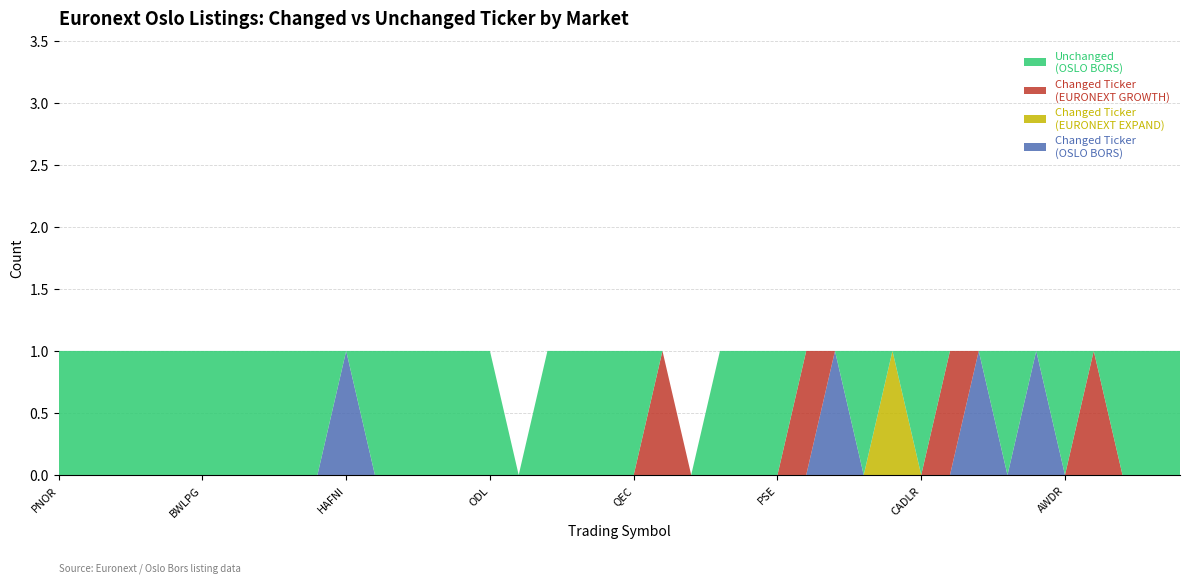

Reading left to right, what are all the values shown in this chart?

Changed Ticker (OSLO BORS): OSLO BORS=0	EURONEXT EXPAND OSLO=0	EURONEXT GROWTH - OSLO=0	Other=0	4=0	5=0	6=0	7=0	8=0	9=0	10=1	11=0	12=0	13=0	14=0	15=0	16=0	17=0	18=0	19=0	20=0	21=0	22=0	23=0	24=0	25=0	26=0	27=1	28=0	29=0	30=0	31=0	32=1	33=0	34=1	35=0	36=0	37=0	38=0	39=0
Changed Ticker (EURONEXT EXPAND OSLO): OSLO BORS=0	EURONEXT EXPAND OSLO=0	EURONEXT GROWTH - OSLO=0	Other=0	4=0	5=0	6=0	7=0	8=0	9=0	10=0	11=0	12=0	13=0	14=0	15=0	16=0	17=0	18=0	19=0	20=0	21=0	22=0	23=0	24=0	25=0	26=0	27=0	28=0	29=1	30=0	31=0	32=0	33=0	34=0	35=0	36=0	37=0	38=0	39=0
Changed Ticker (EURONEXT GROWTH - OSLO): OSLO BORS=0	EURONEXT EXPAND OSLO=0	EURONEXT GROWTH - OSLO=0	Other=0	4=0	5=0	6=0	7=0	8=0	9=0	10=0	11=0	12=0	13=0	14=0	15=0	16=0	17=0	18=0	19=0	20=0	21=1	22=0	23=0	24=0	25=0	26=1	27=0	28=0	29=0	30=0	31=1	32=0	33=0	34=0	35=0	36=1	37=0	38=0	39=0
Unchanged (OSLO BORS): OSLO BORS=1	EURONEXT EXPAND OSLO=1	EURONEXT GROWTH - OSLO=1	Other=1	4=1	5=1	6=1	7=1	8=1	9=1	10=0	11=1	12=1	13=1	14=1	15=1	16=0	17=1	18=1	19=1	20=1	21=0	22=0	23=1	24=1	25=1	26=0	27=0	28=1	29=0	30=1	31=0	32=0	33=1	34=0	35=1	36=0	37=1	38=1	39=1